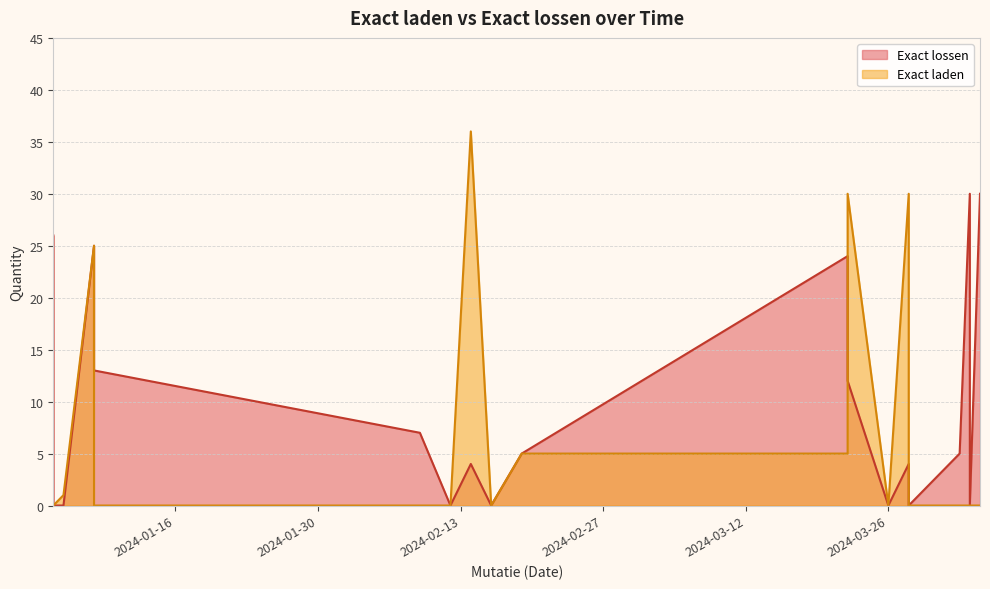

What is the label of the 5th point from the right?

2024-03-28